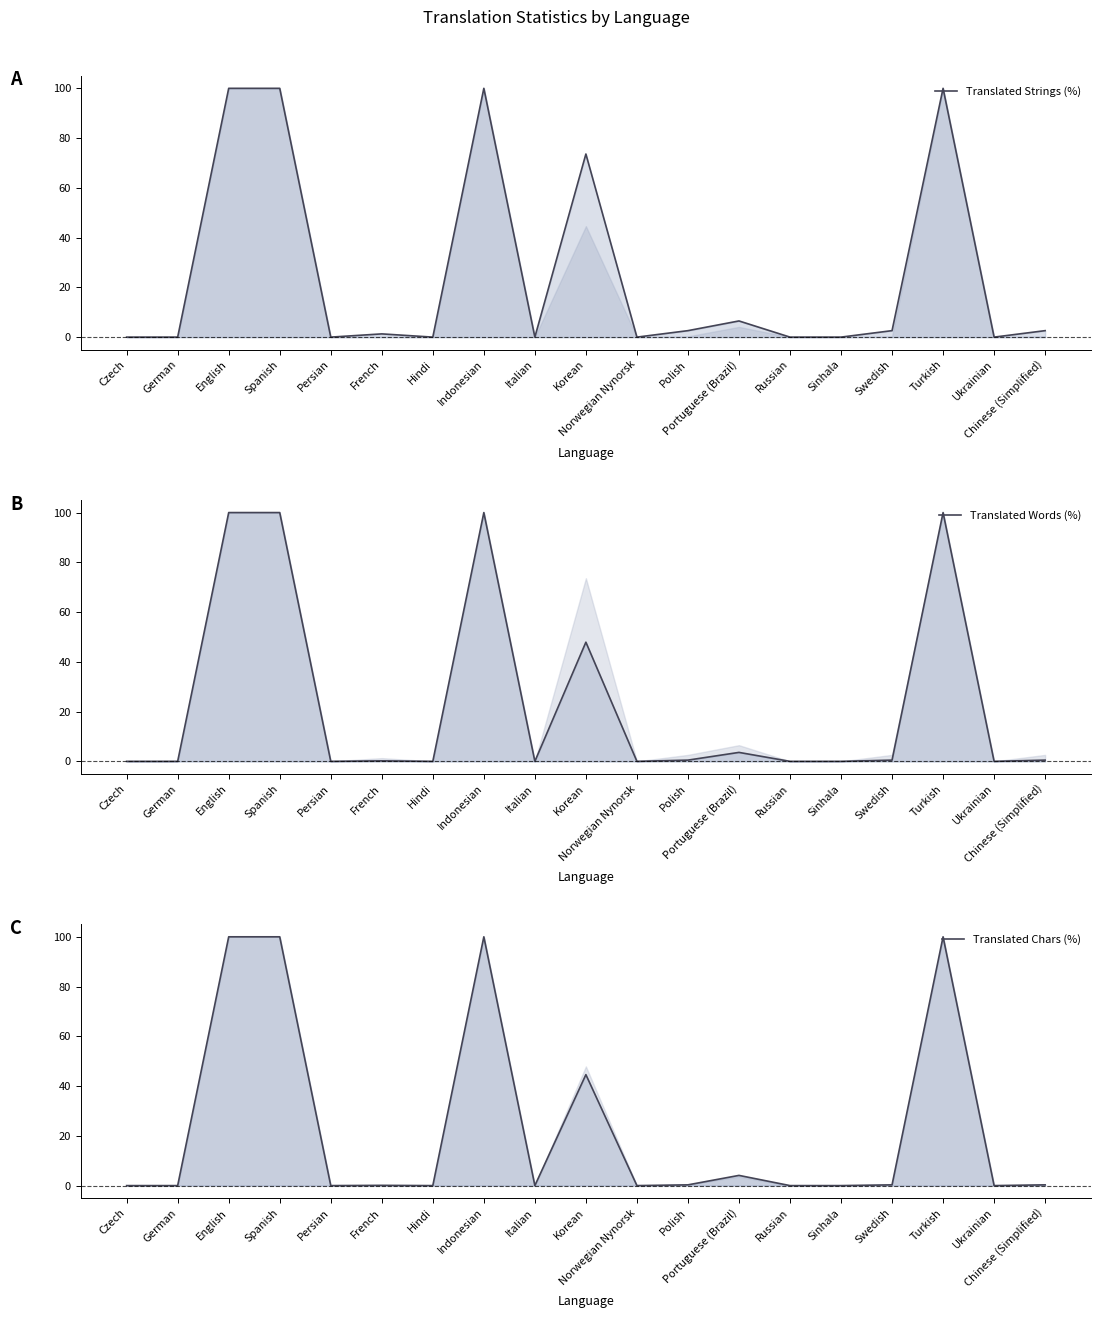

Which series changed the most between Korean and Sinhala?

Translated Strings (%)